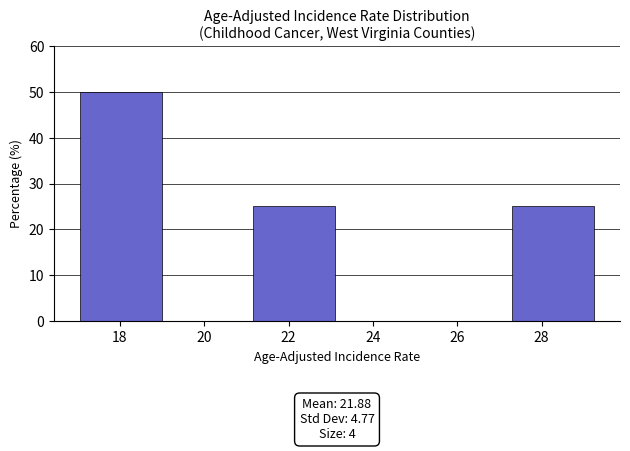

Which range on the x-axis has the tallest bar?

17.00 to 19.05